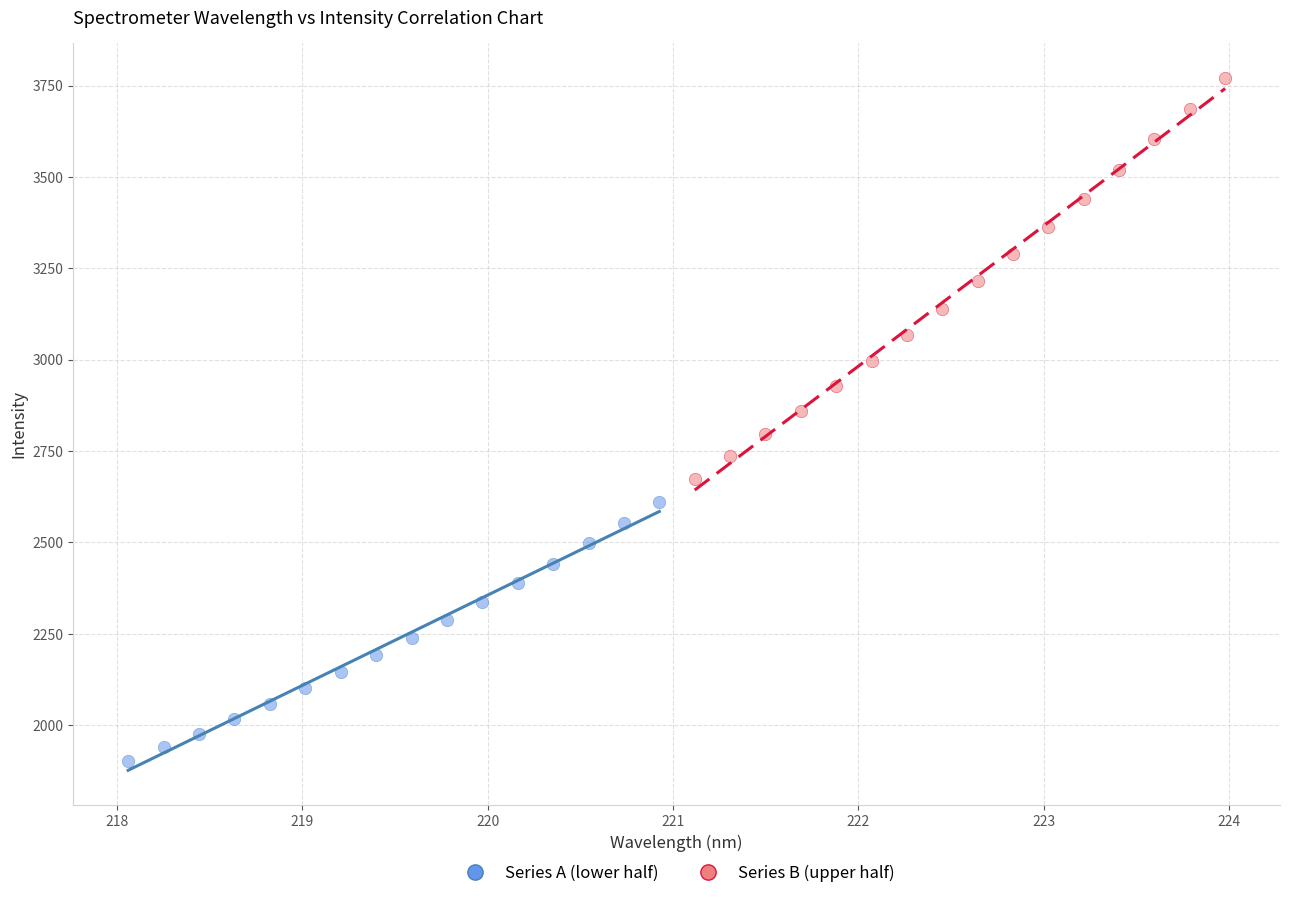

Which series reaches the maximum Y coordinate?

Series B (upper half)